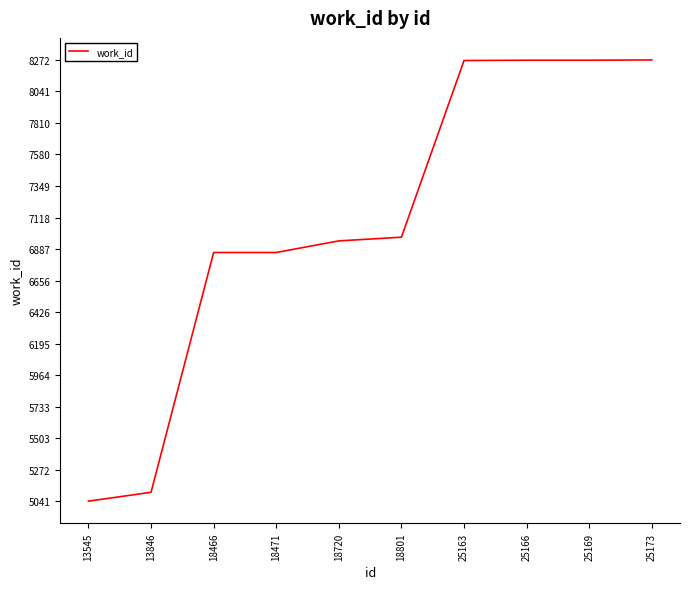

What is the difference between the maximum and minimum values?

3231